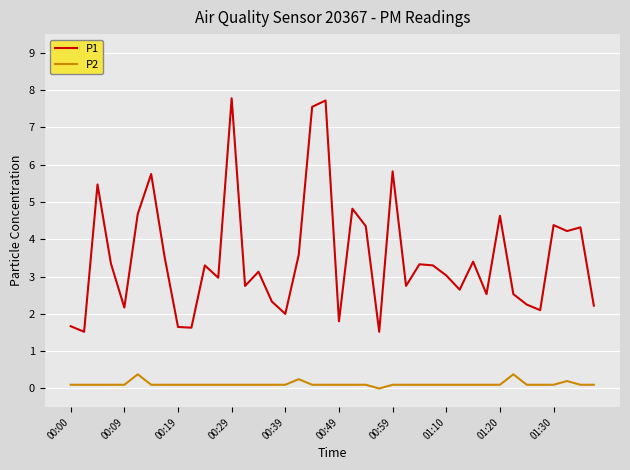

Which series has the largest total across all categories?

P1